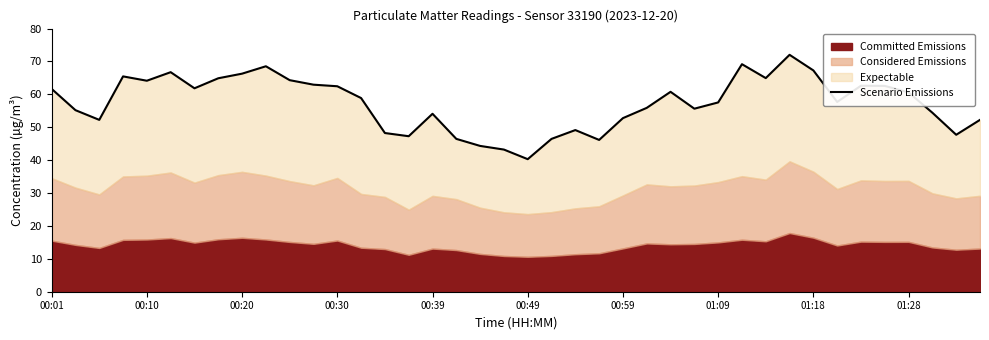

True or false: there are more than 1 points higher than both neighbors.

True